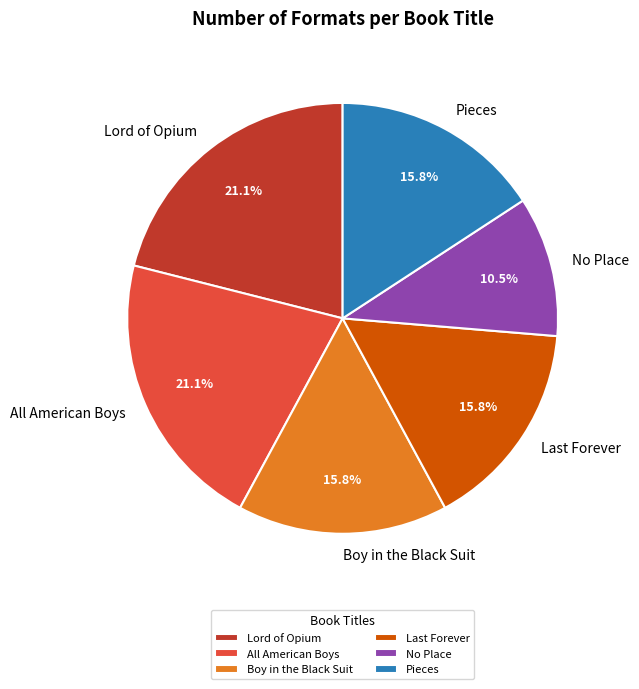

To the nearest percent, what is the average slice percentage?

17%